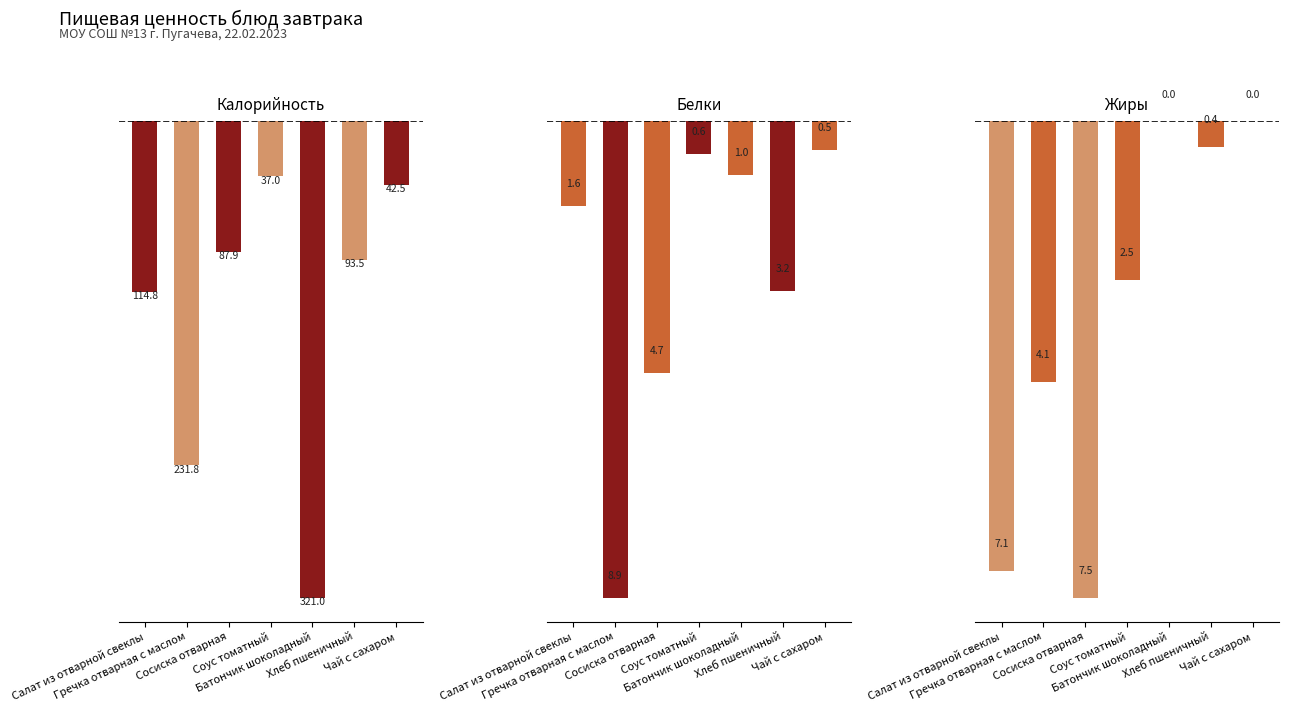

What is the highest value of the Белки series?

-0.5